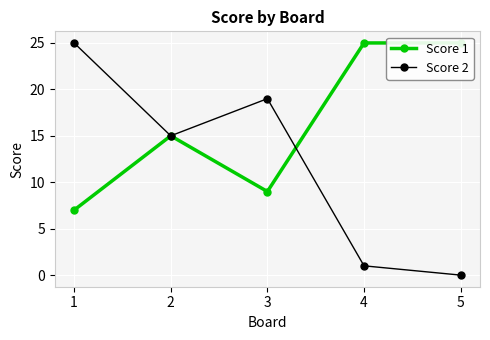

In Score 2, how many points are higher than both neighbors (excluding endpoints)?

1